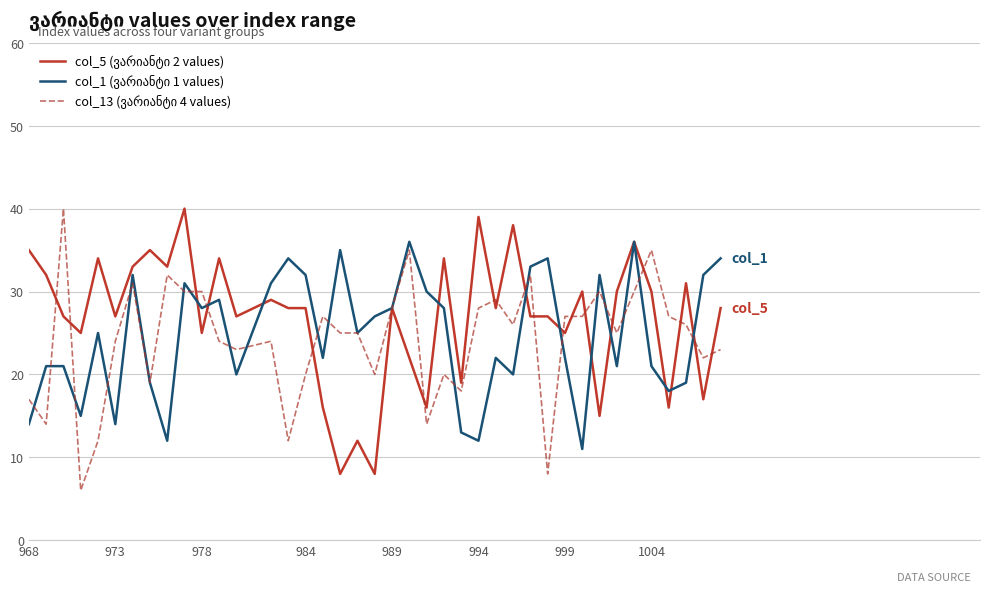

What is the smallest value displayed?

6